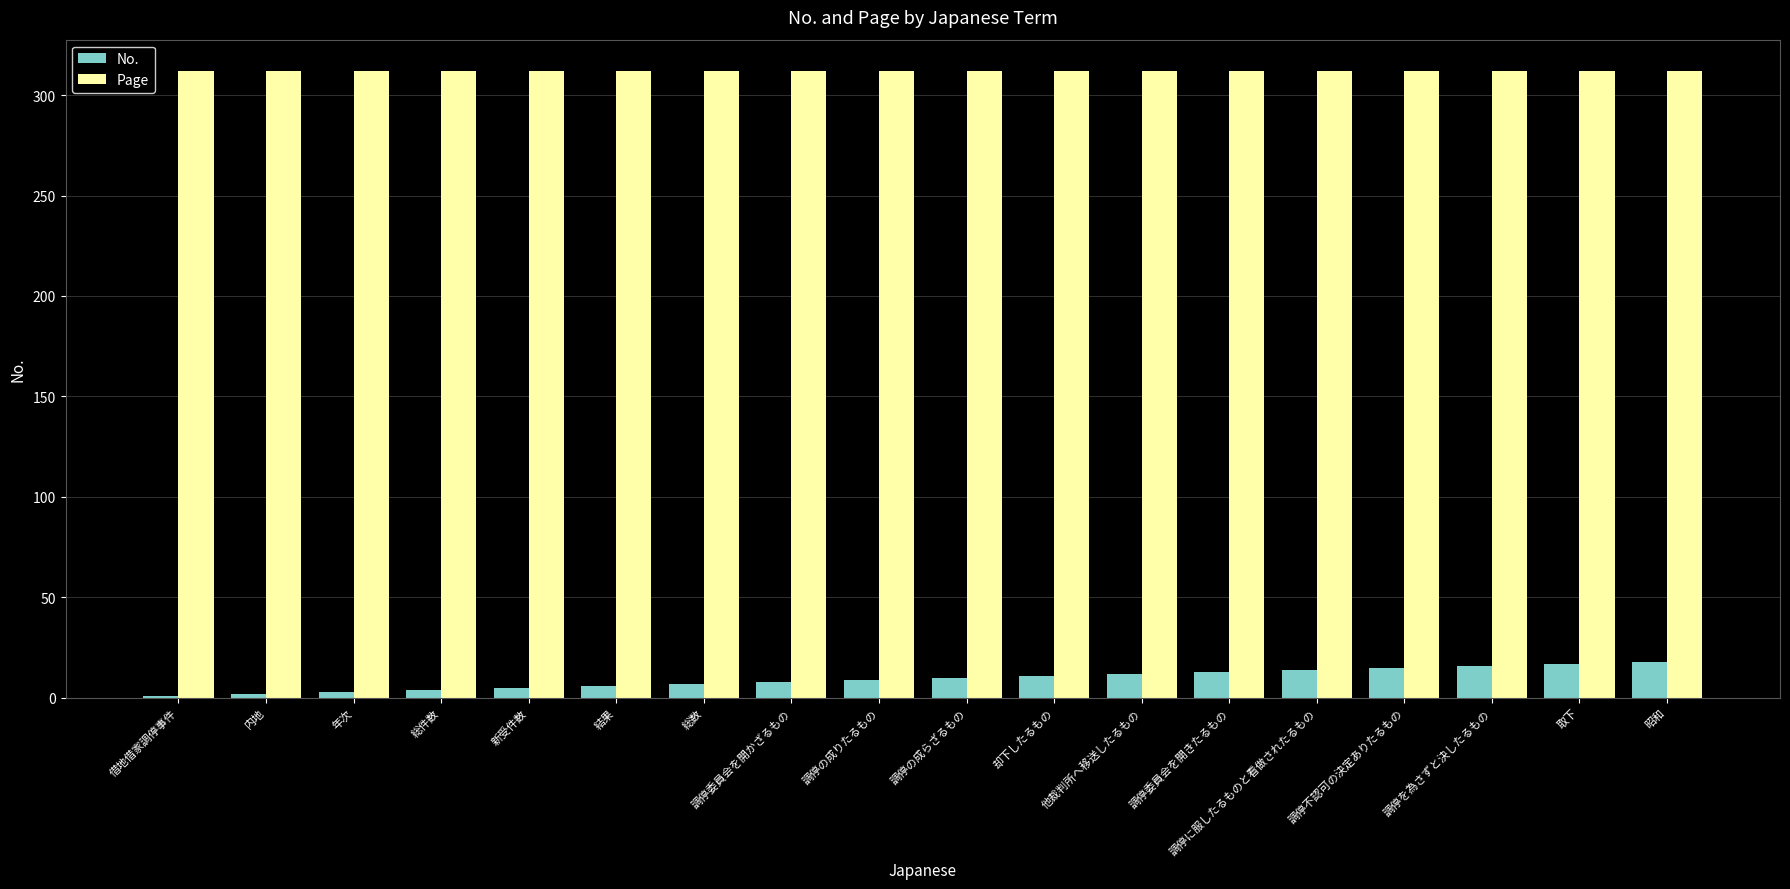

What is the spread (max minus min) of values at 調停不認可の決定ありたるもの?

297